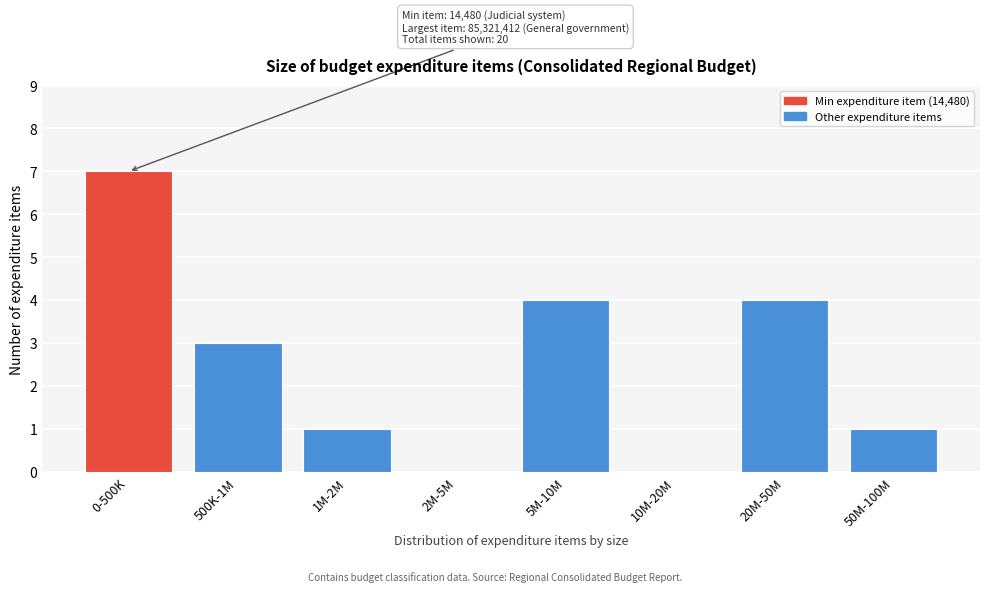

Reading left to right, transcribe all the data shown in this chart.

0-500K=7	500K-1M=3	1M-2M=1	2M-5M=0	5M-10M=4	10M-20M=0	20M-50M=4	50M-100M=1